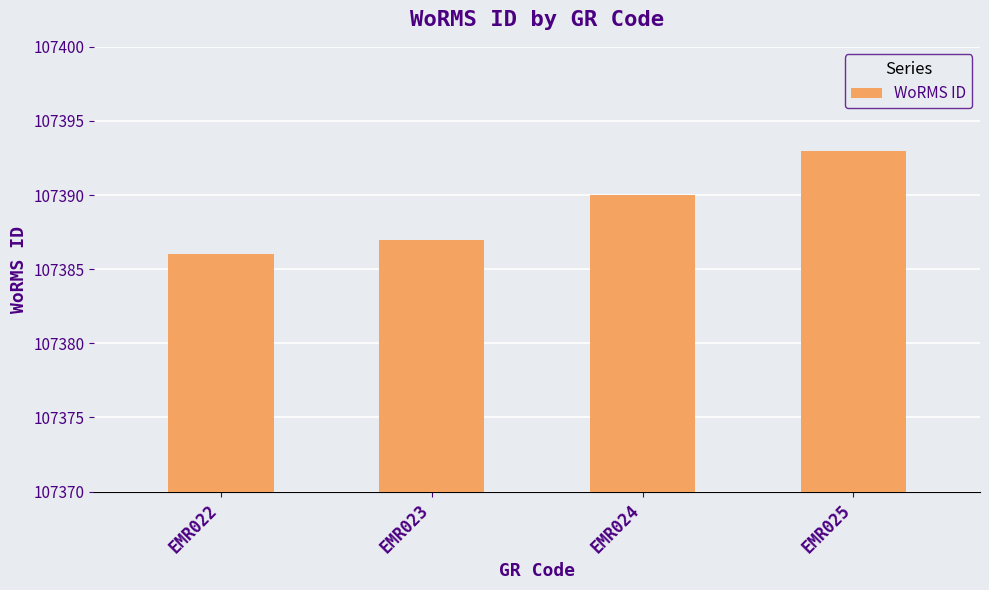

What is the sum of the values at EMR025 and EMR022?

214779